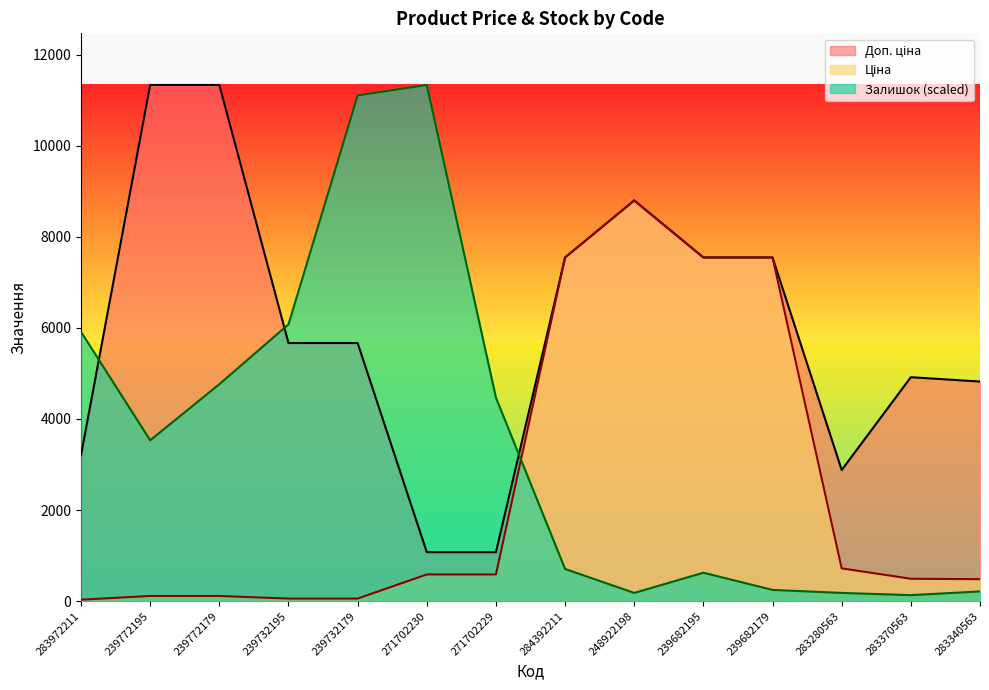

Is the value of Ціна at 239772179 greater than the value of Доп. ціна at 283370563?

No